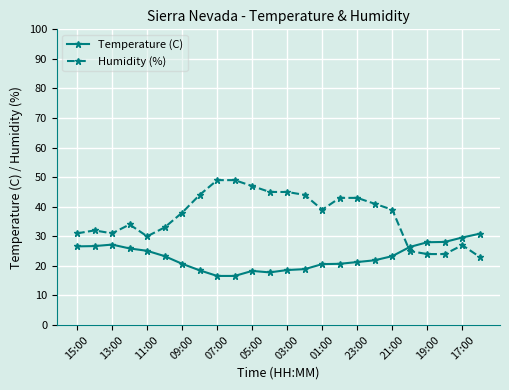

At how many categories does at least one series exceed 25?

24